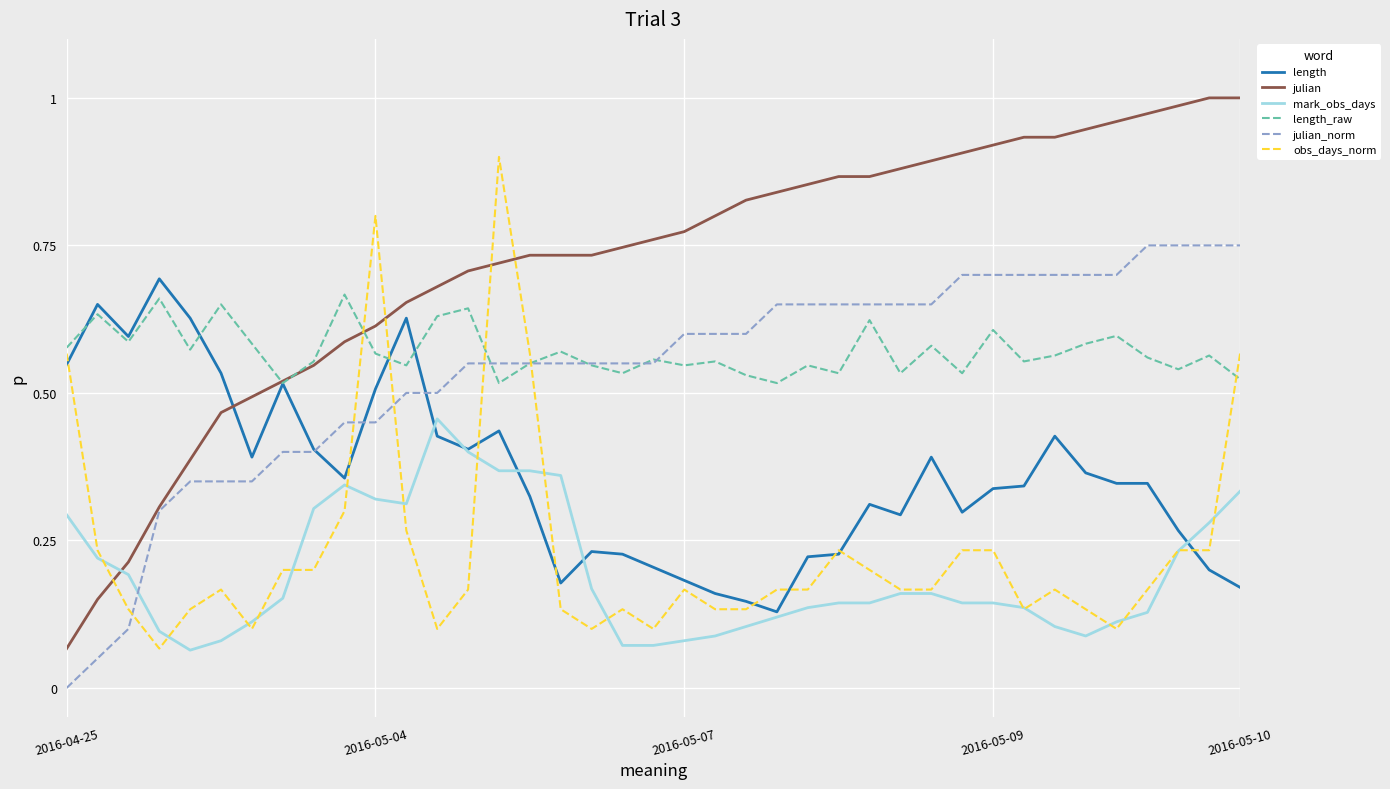

Which series has the largest total across all categories?

julian